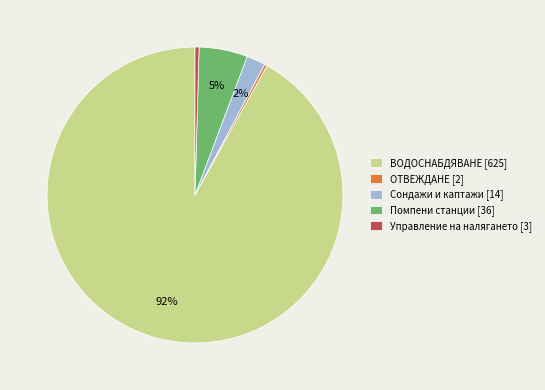

To the nearest percent, what is the average slice percentage?

20%